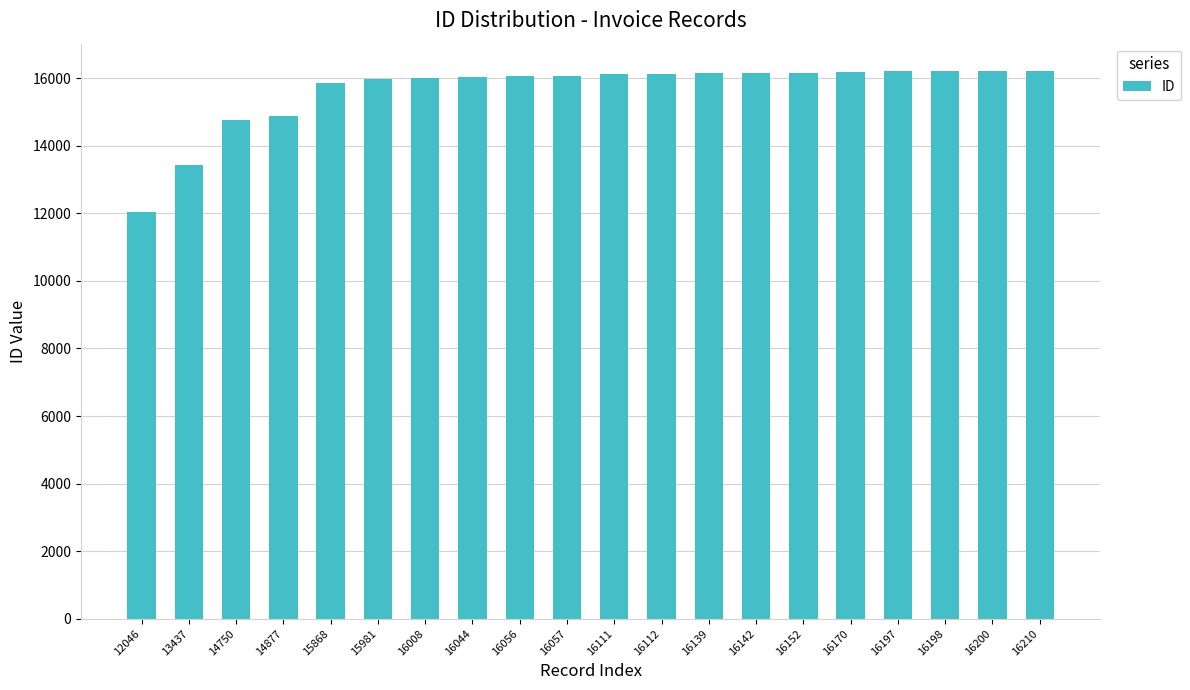

At which category does the chart reach its minimum across all series?

12046